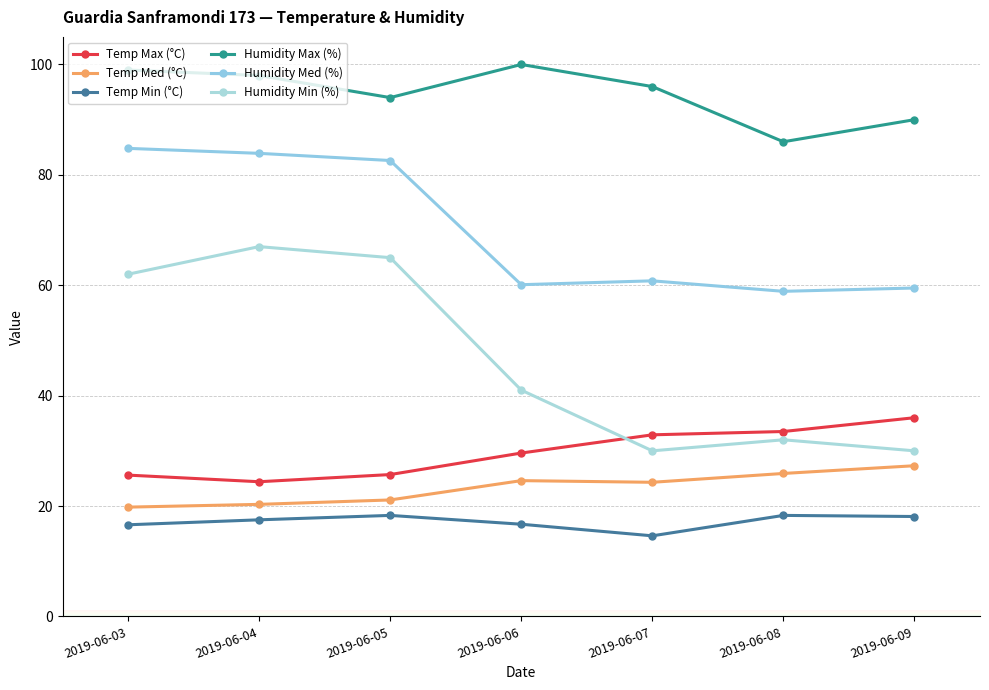

Is it true that Humidity Min (%) equals 62.0 at 2019-06-03?

True